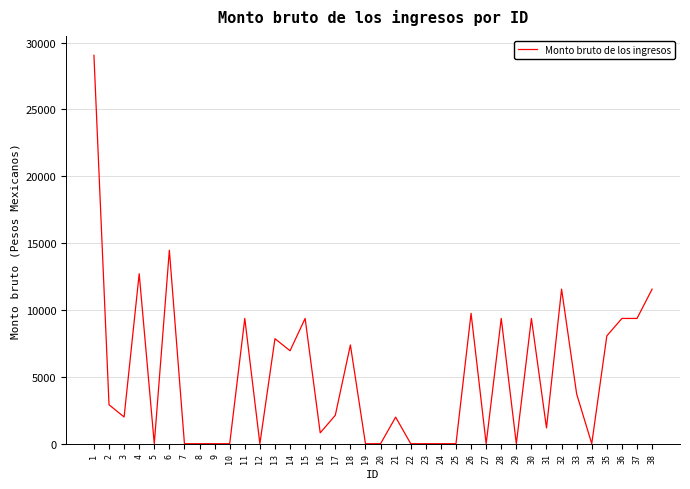

What is the sum of the values at 38 and 24?

11562.1